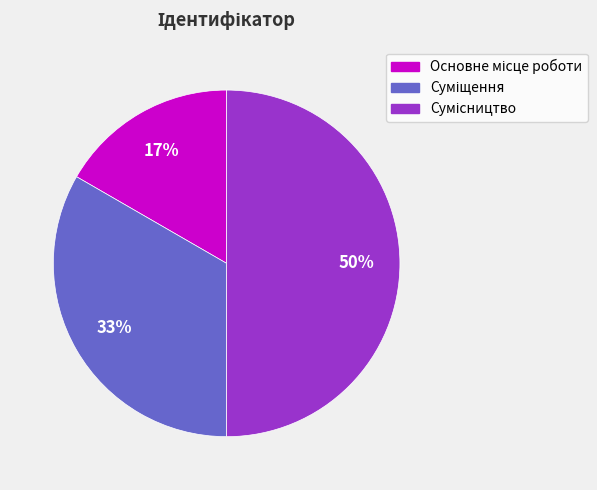

To the nearest percent, what is the average slice percentage?

33%